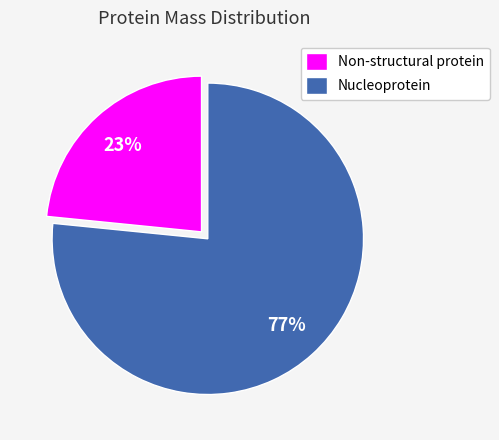

How many slices are in this pie chart?

2